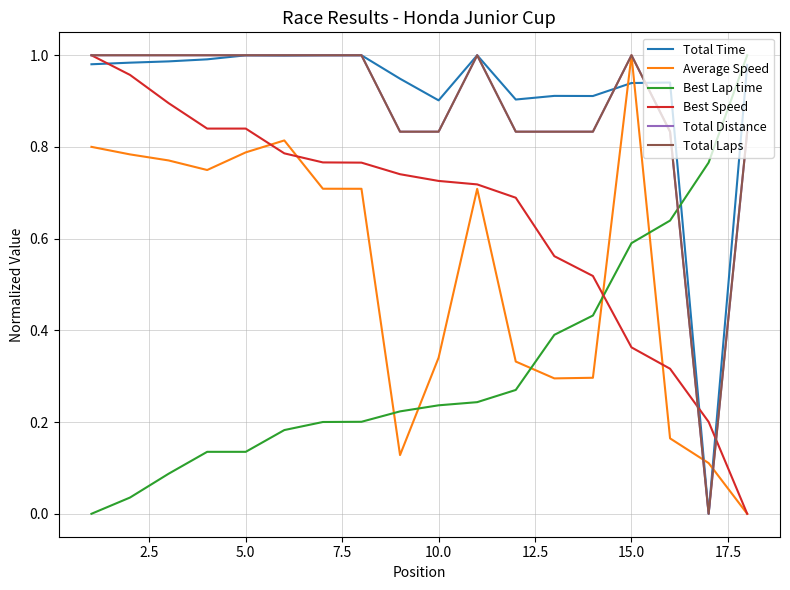

Does the chart have visible grid lines?

Yes